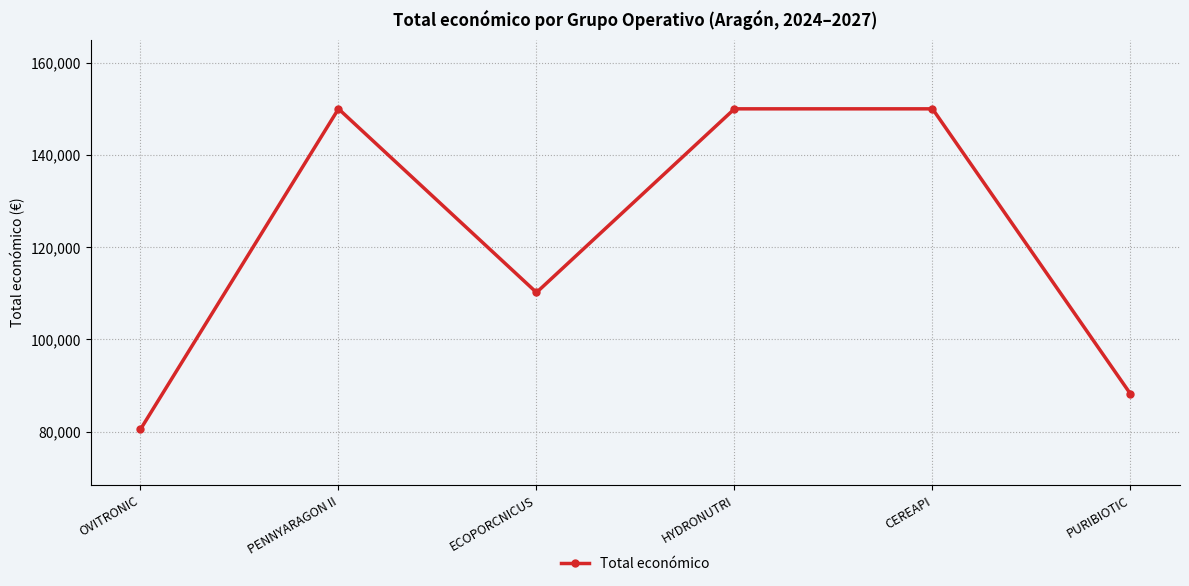

Does the chart have visible grid lines?

Yes